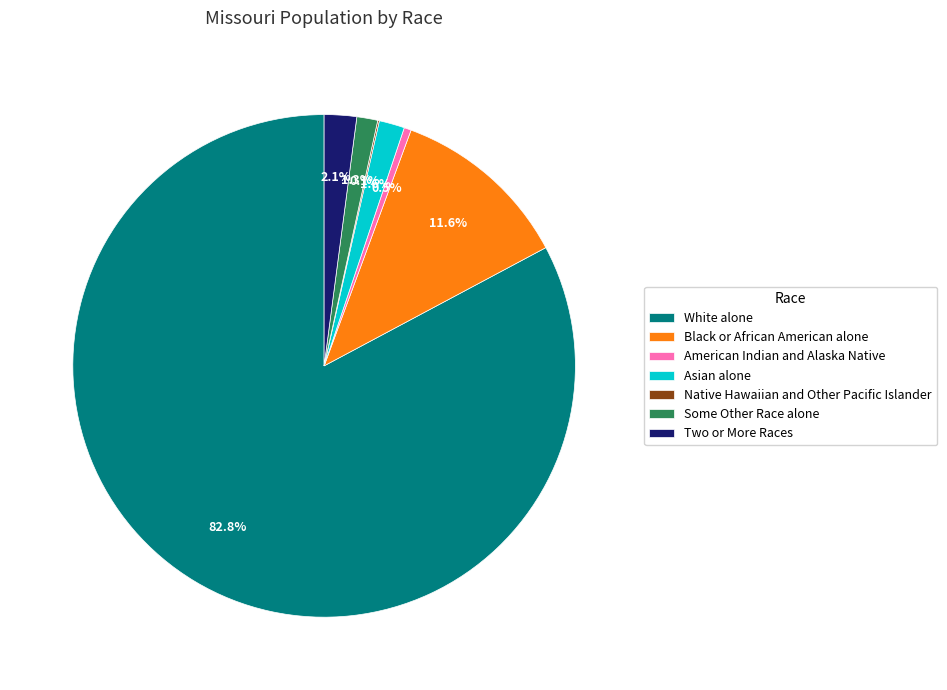

Which has a higher value, Some Other Race alone or White alone?

White alone